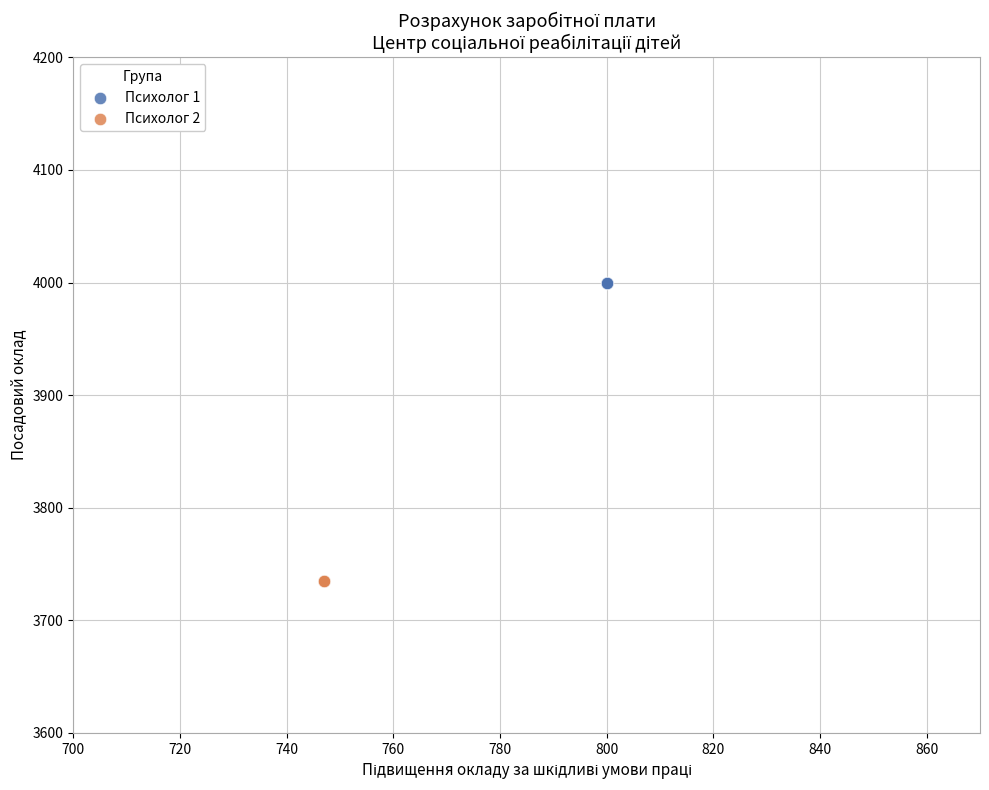

Which series contains the highest Y value?

Психолог 1